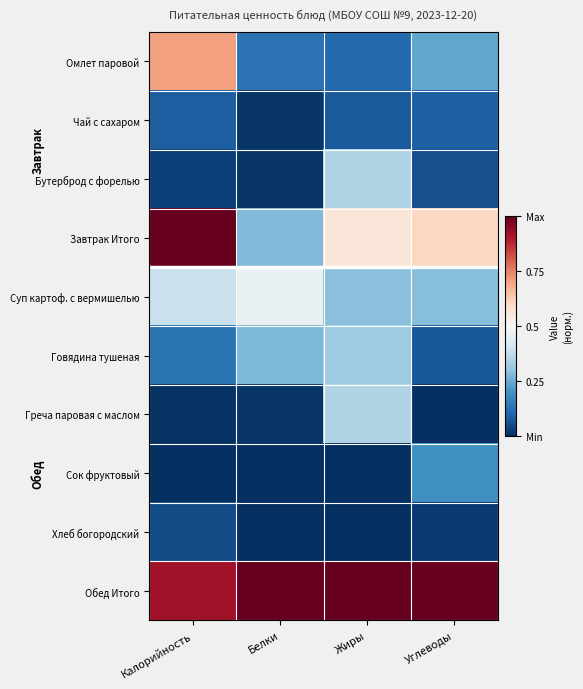

Which series has the largest total across all categories?

Обед Итого